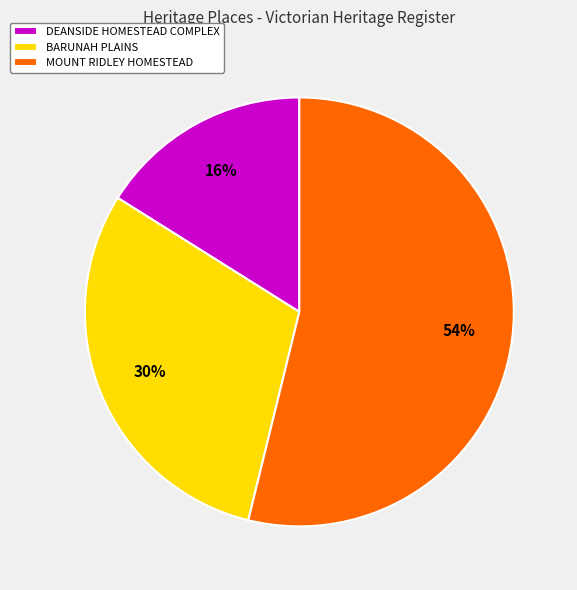

Count the number of slices in the pie.

3